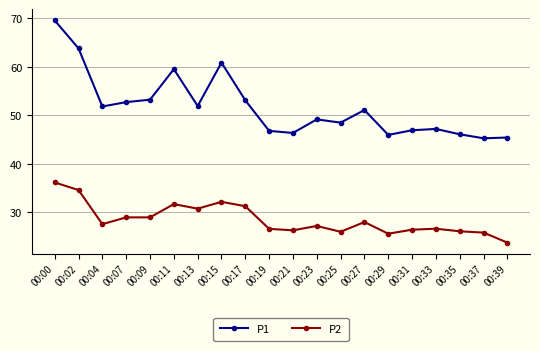

Which series changed the most between 00:11 and 00:39?

P1